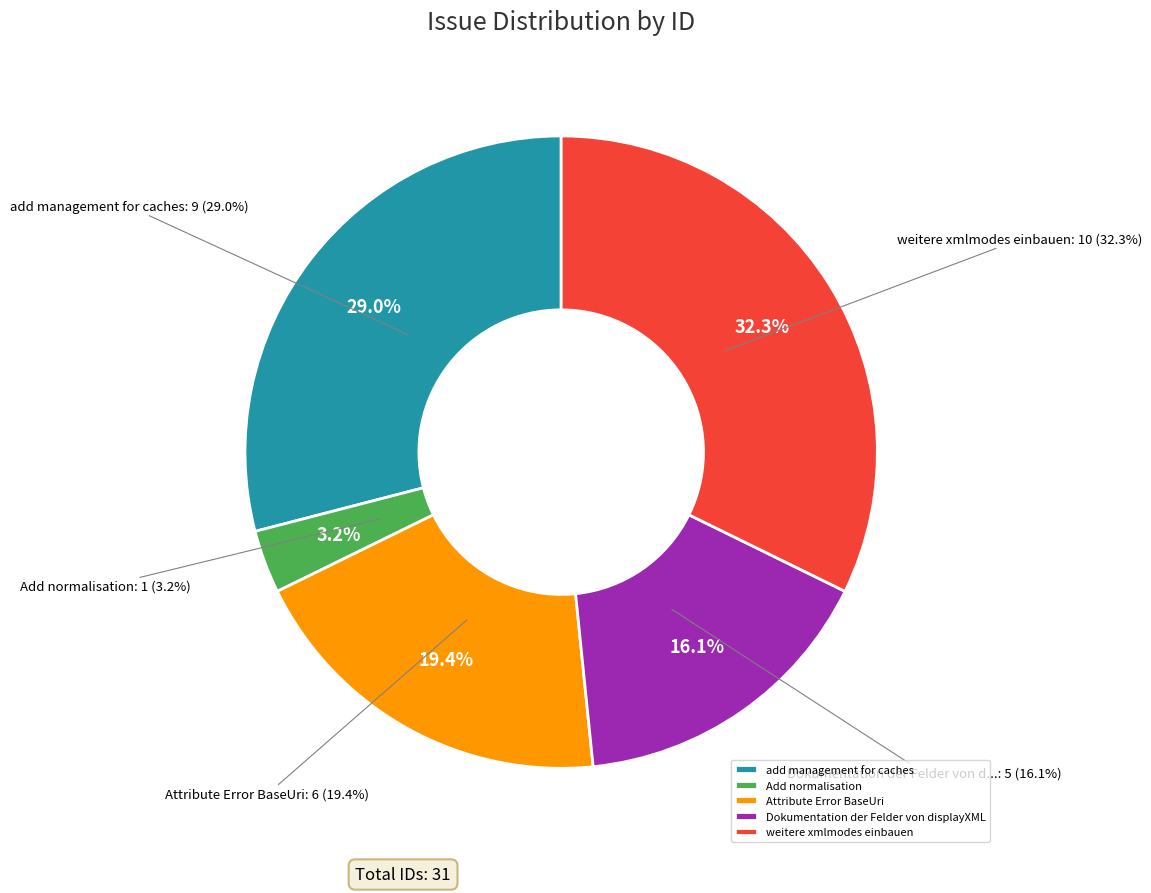

What is the ratio of the value at weitere xmlmodes einbauen to the value at Dokumentation der Felder von displayXML?

2.0